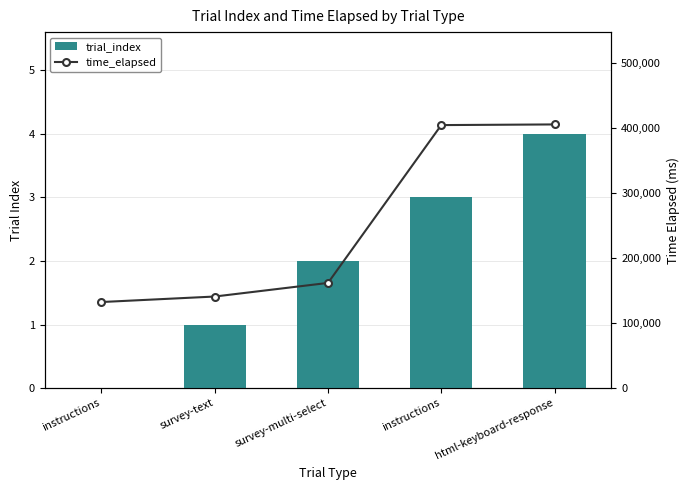

At html-keyboard-response, list the series in order from largest to smallest.

time_elapsed, trial_index